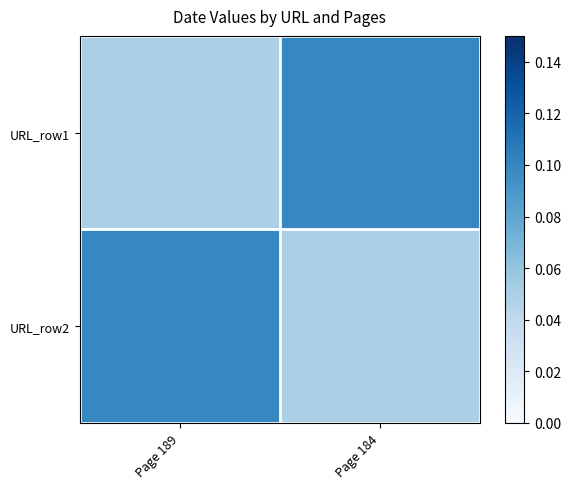

Between Page 184 and Page 189, which is larger?

Page 184